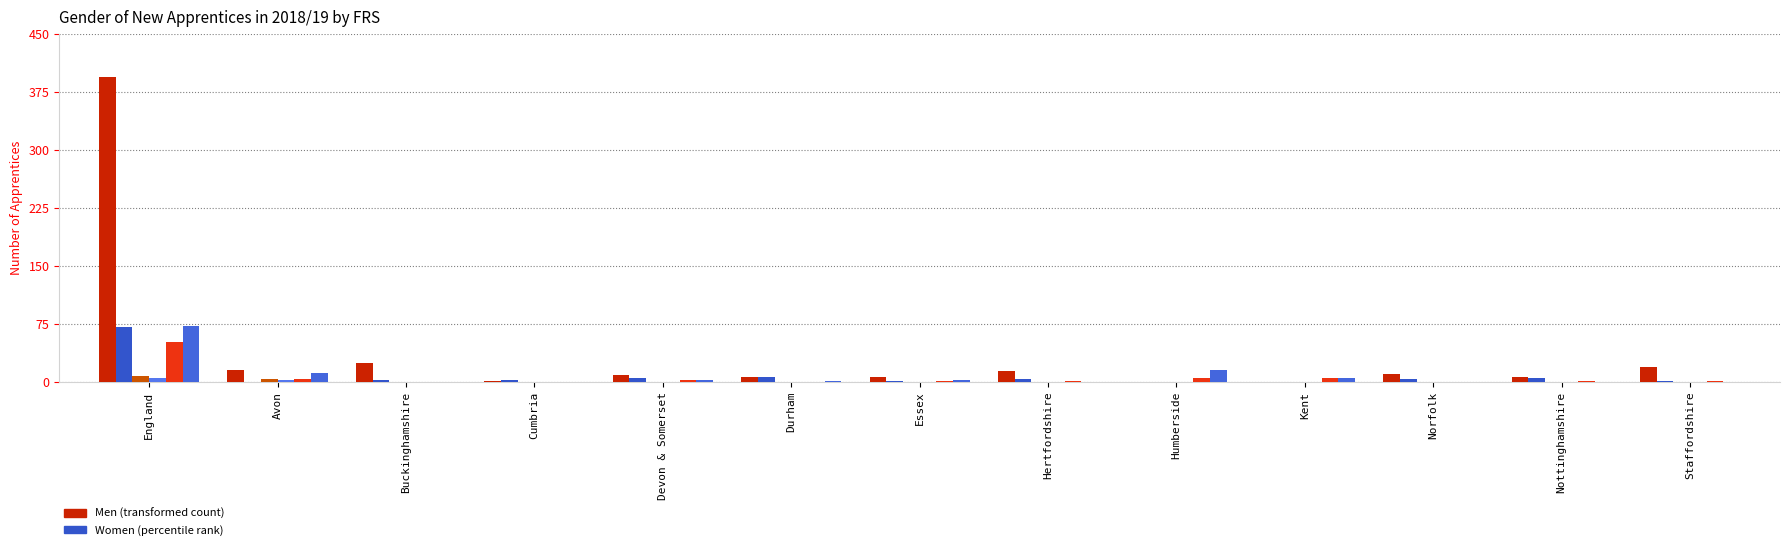

At which category does the chart reach its peak across all series?

England